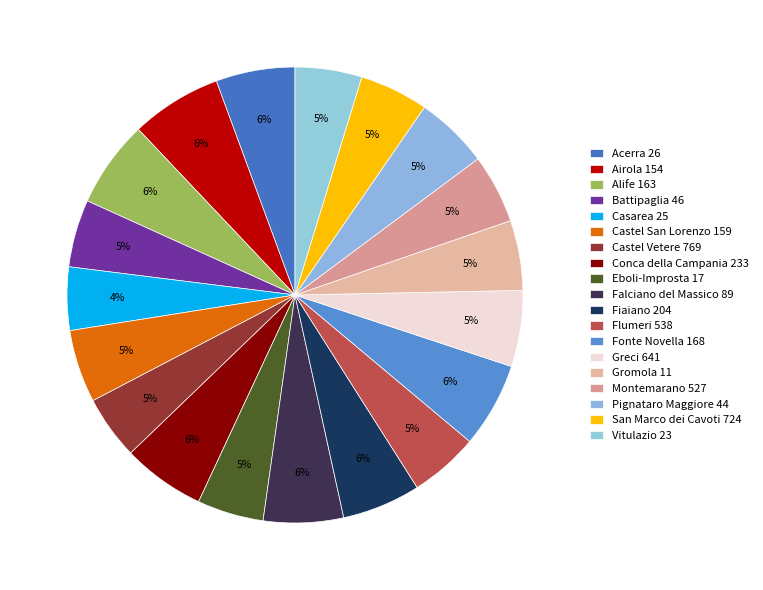

How many segments does this pie chart have?

19